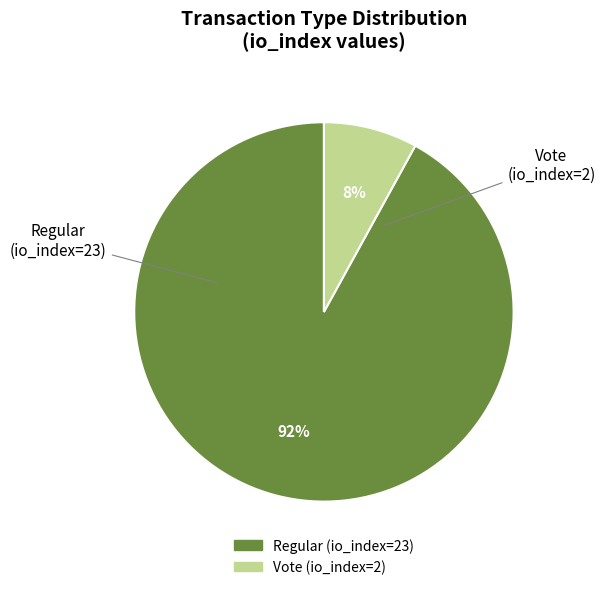

Count the number of slices in the pie.

2